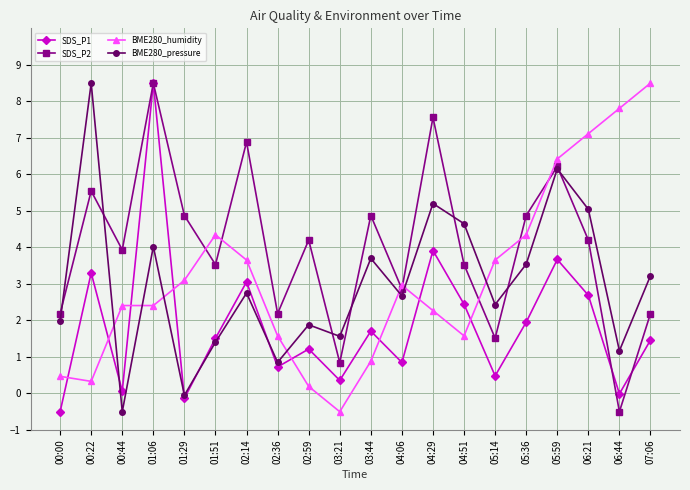

True or false: SDS_P1 has a value of 4.5 at 00:22.

False